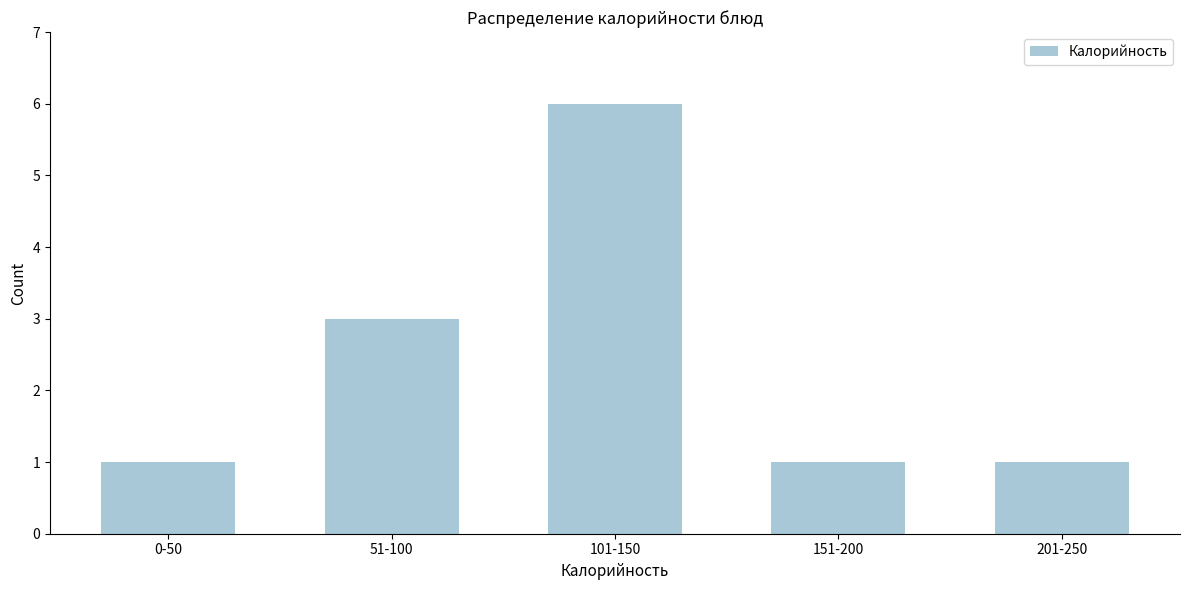

Reading right to left, list all the values displayed in this chart.

1	1	6	3	1